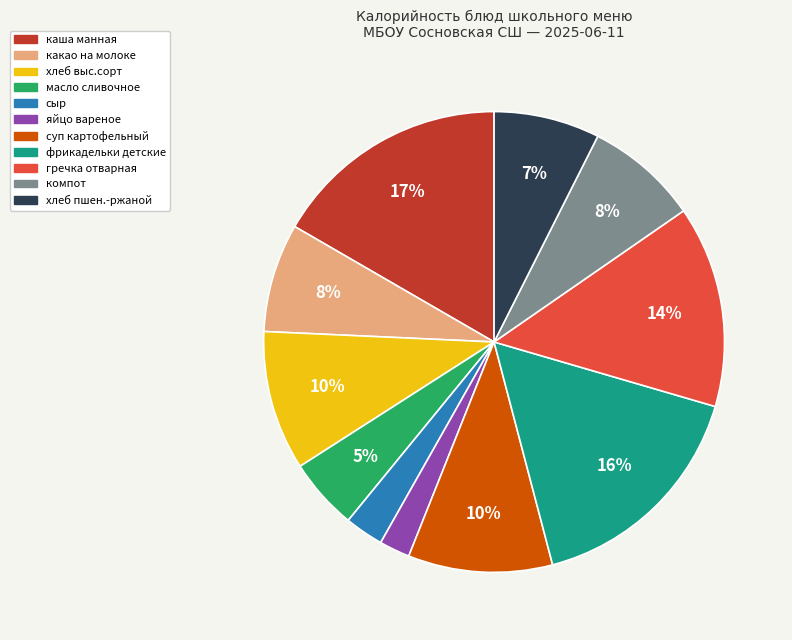

To the nearest percent, what is the average slice percentage?

9%